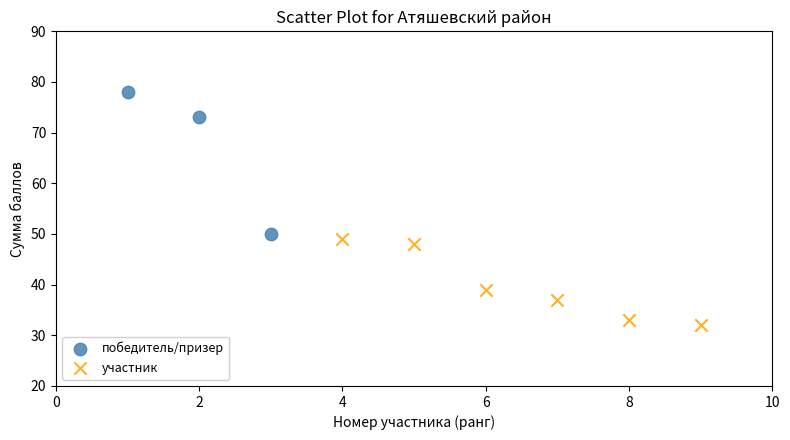

Which series has the widest spread of Y values?

победитель/призер